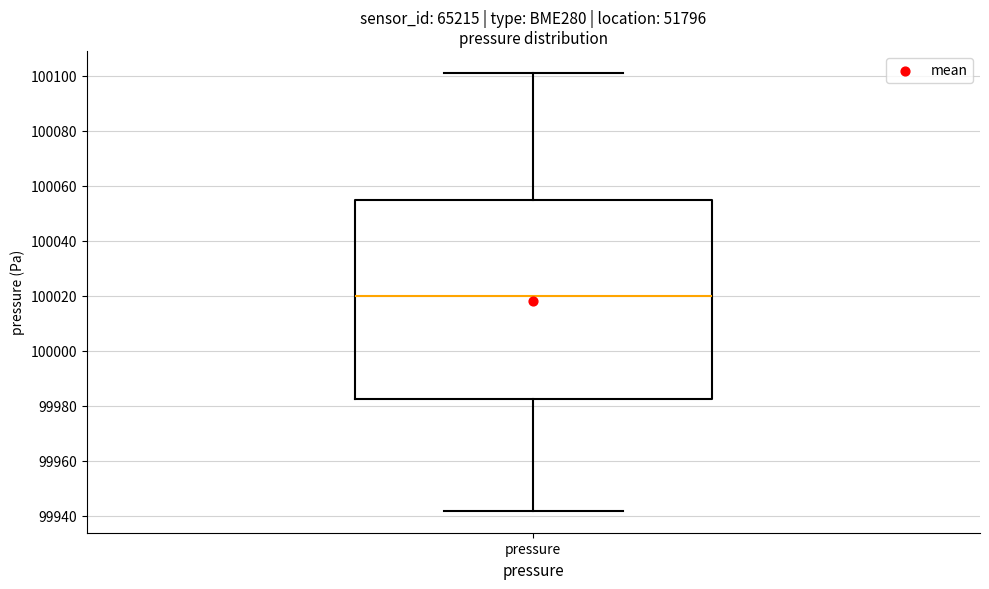

Read this box plot against the y-axis: the position of the median line, the range covered by the box, and the ends of both whiskers. The values are not printed on the chart, so give them approximately, as read against the axis.

median 100020, box 99982 to 100054, whiskers 99942 to 100102